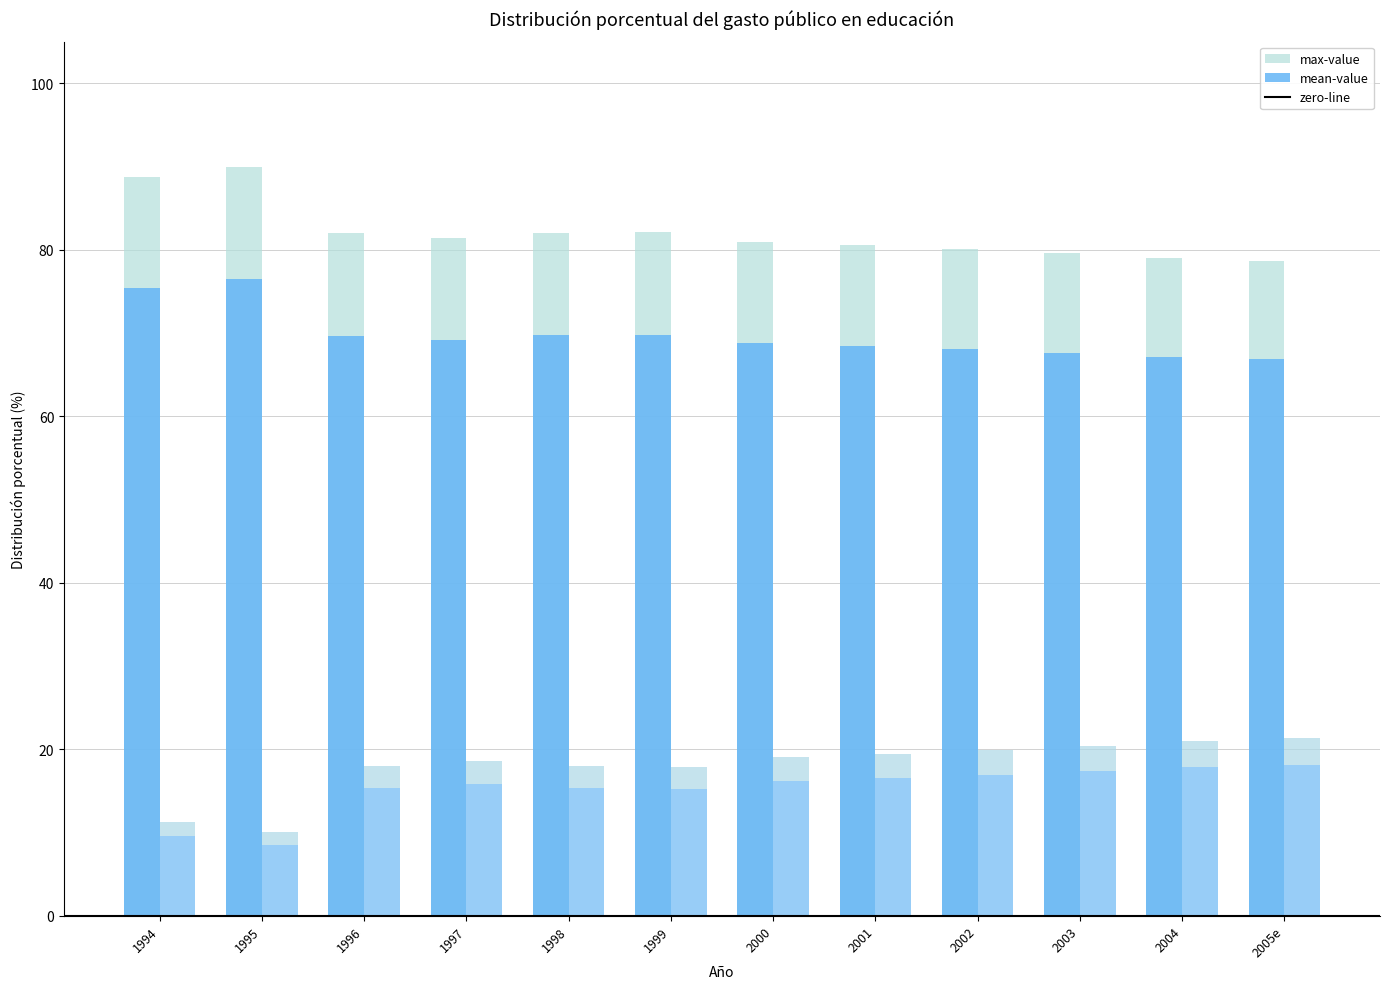

What is the label of the 12th bar from the right?

1994